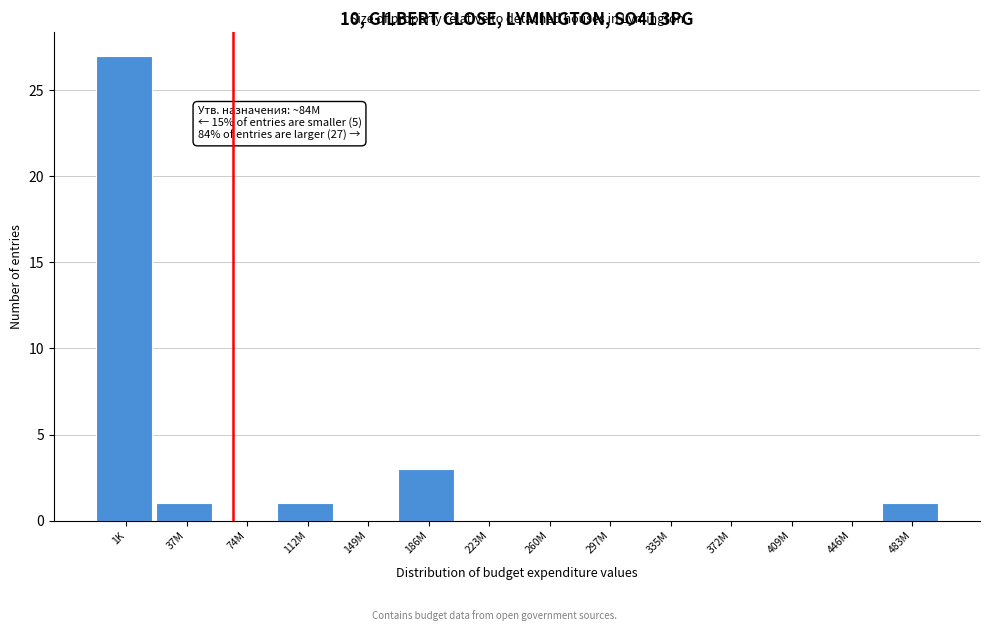

Reading left to right, extract all data points from this chart.

1K=27	37M=1	74M=0	112M=1	149M=0	186M=3	223M=0	260M=0	297M=0	335M=0	372M=0	409M=0	446M=0	483M=1